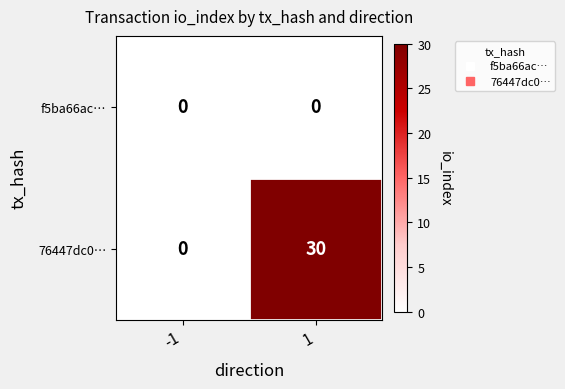

What is the difference between the maximum and minimum values in the 76447dc0… series?

30